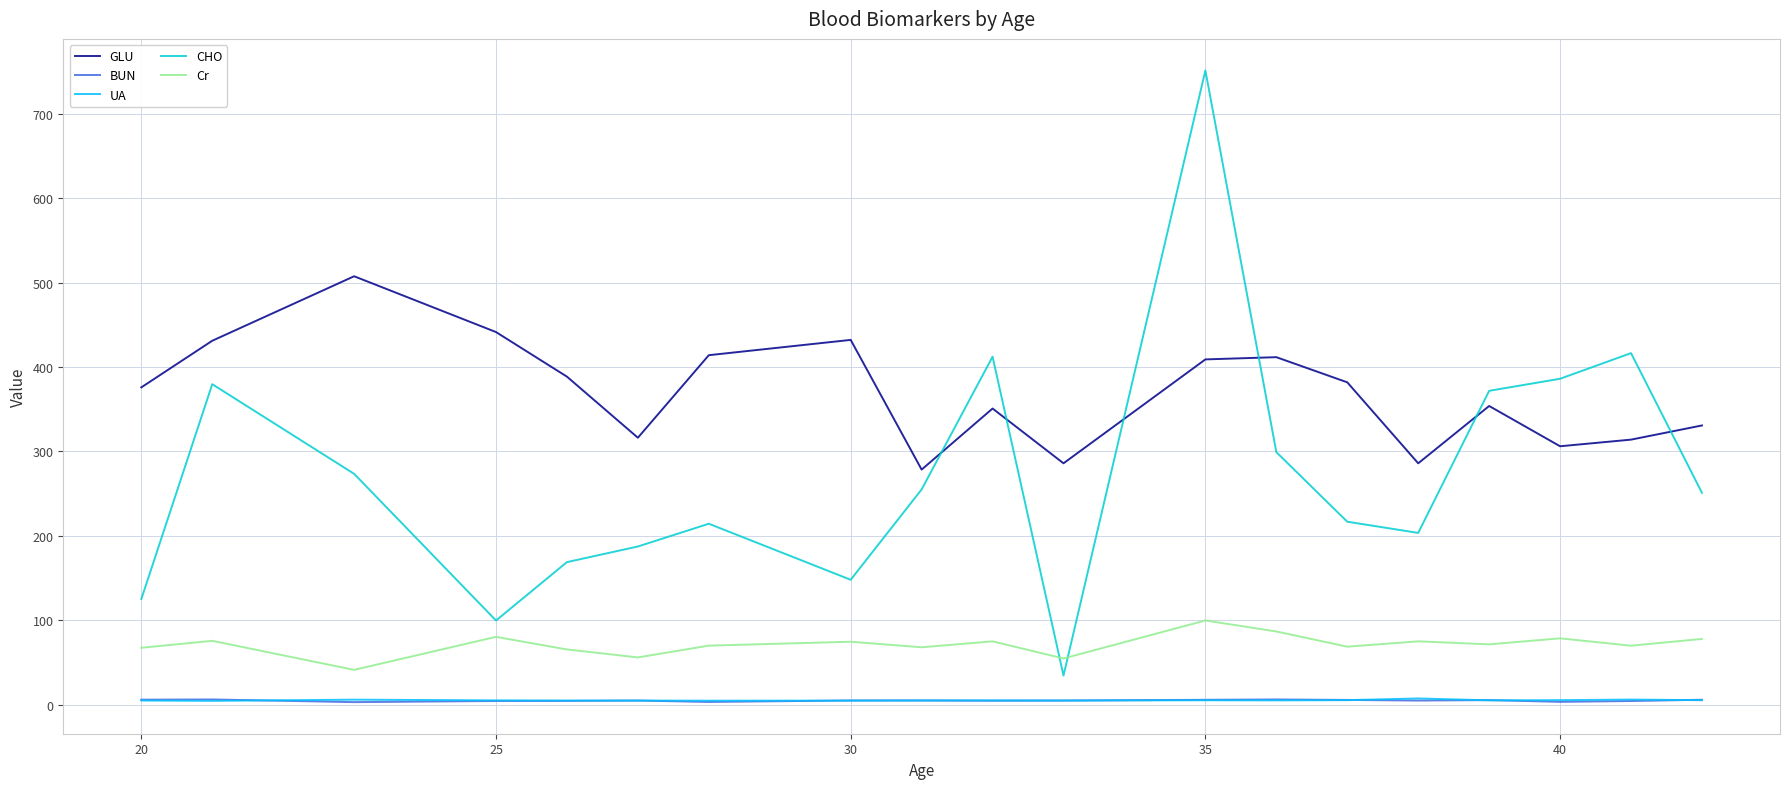

What is the greatest value displayed?

751.4